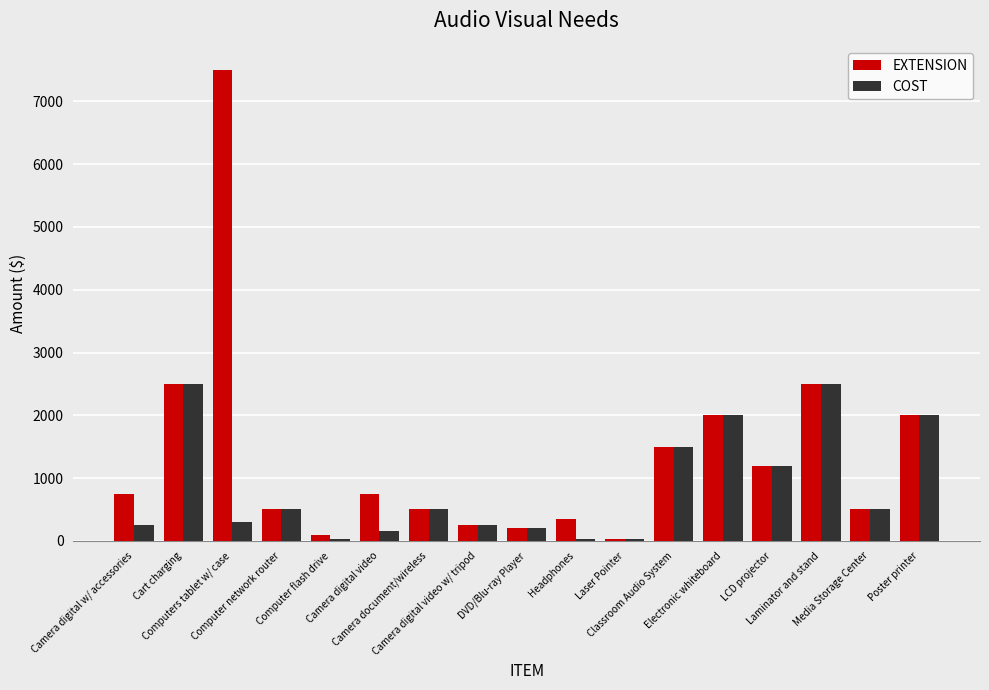

At which category is the sum across all series the highest?

Computers tablet w/ case